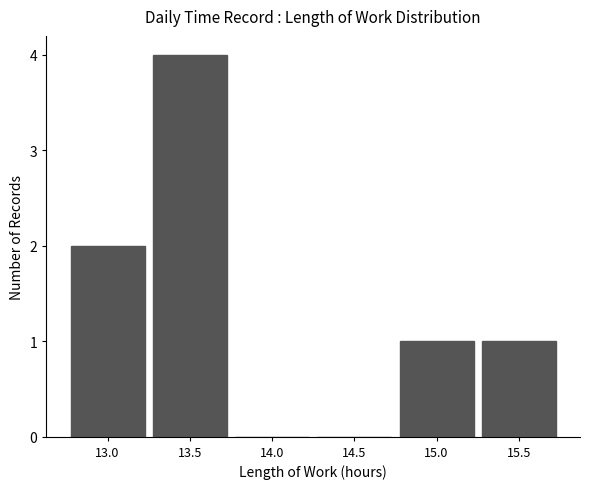

Reading left to right, list all the values displayed in this chart.

13.0=2	13.5=4	14.0=0	14.5=0	15.0=1	15.5=1